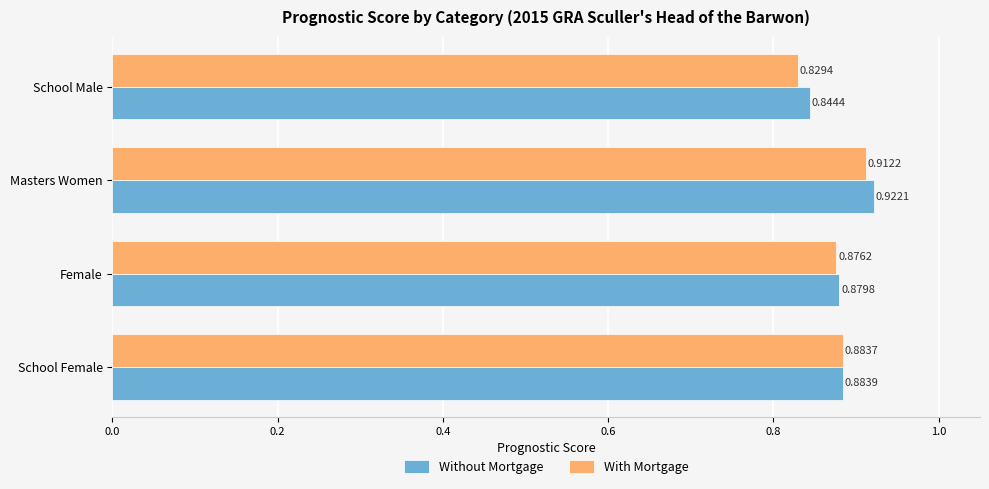

Which category has the highest value across all series?

Masters Women